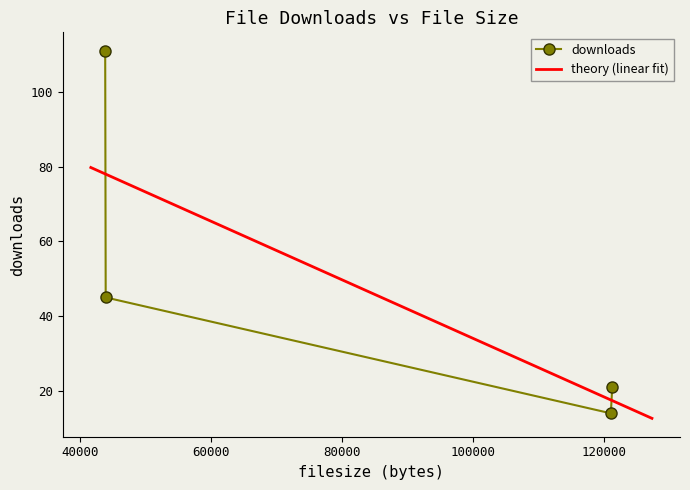

What is the maximum value shown in the chart?

111